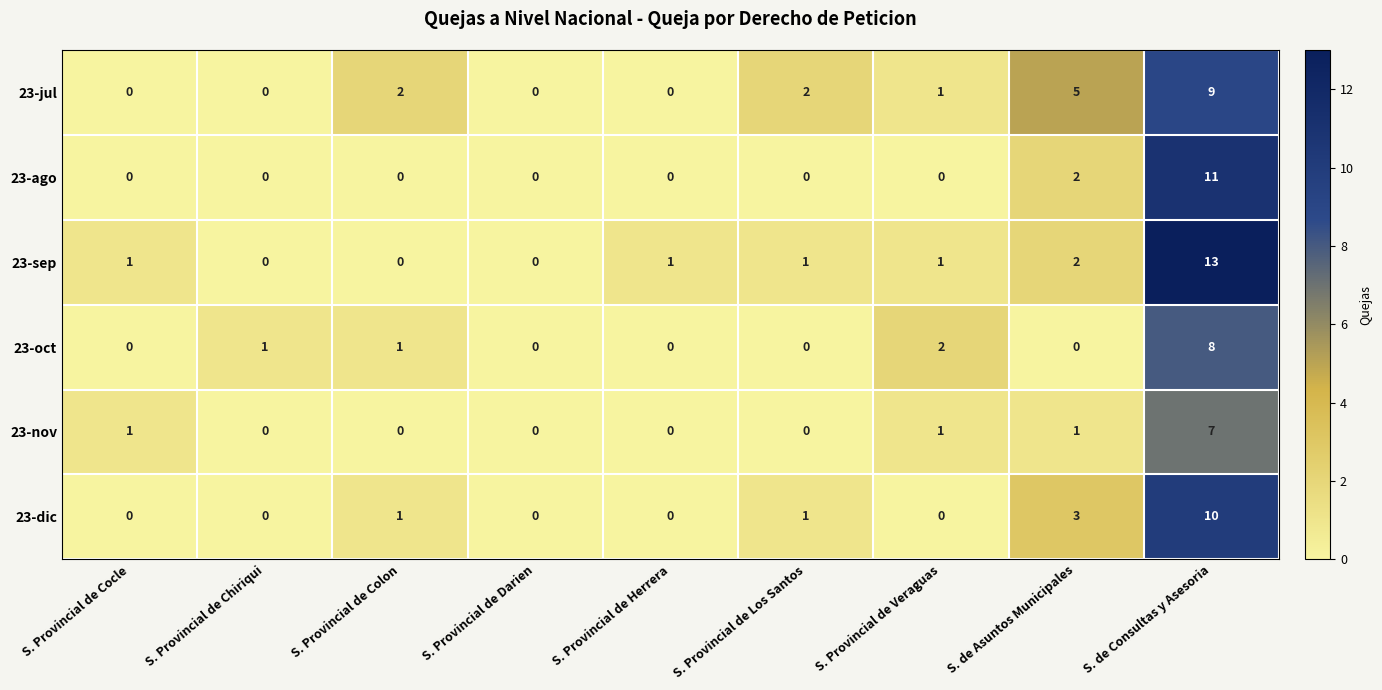

Rank the series by their maximum value, from highest to lowest.

23-sep, 23-ago, 23-dic, 23-jul, 23-oct, 23-nov